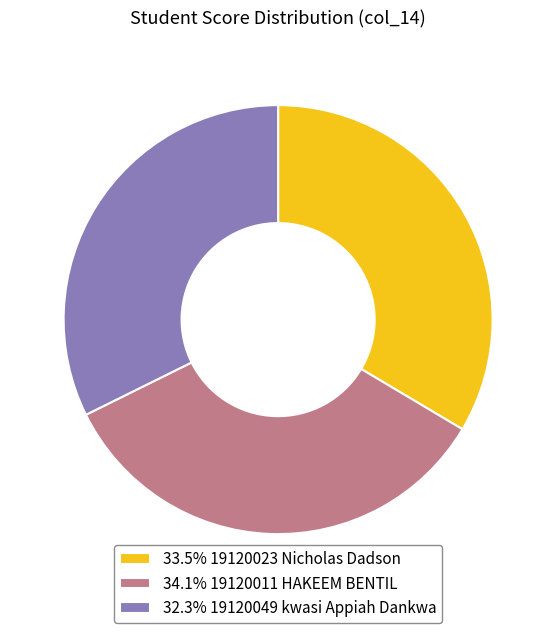

Is the sum of 34.1% 19120011 HAKEEM BENTIL and 33.5% 19120023 Nicholas Dadson greater than half?

Yes